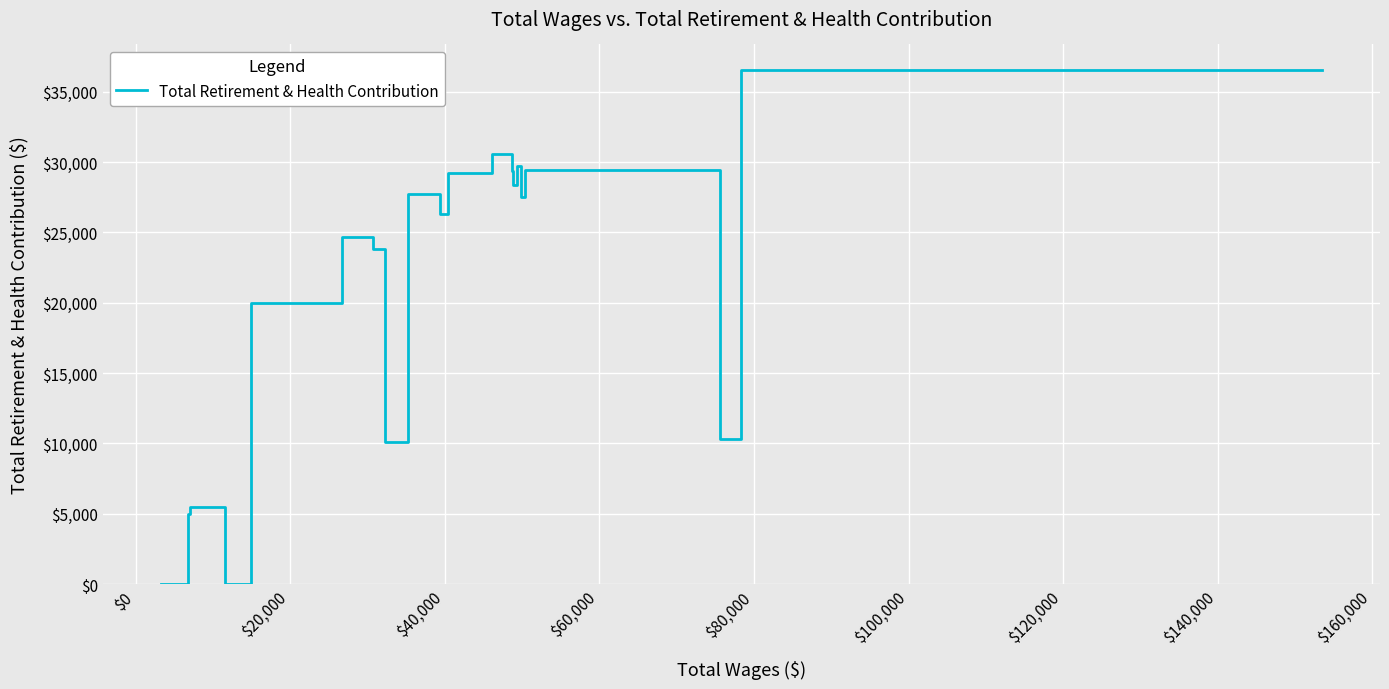

What is the sum of all values?

393970